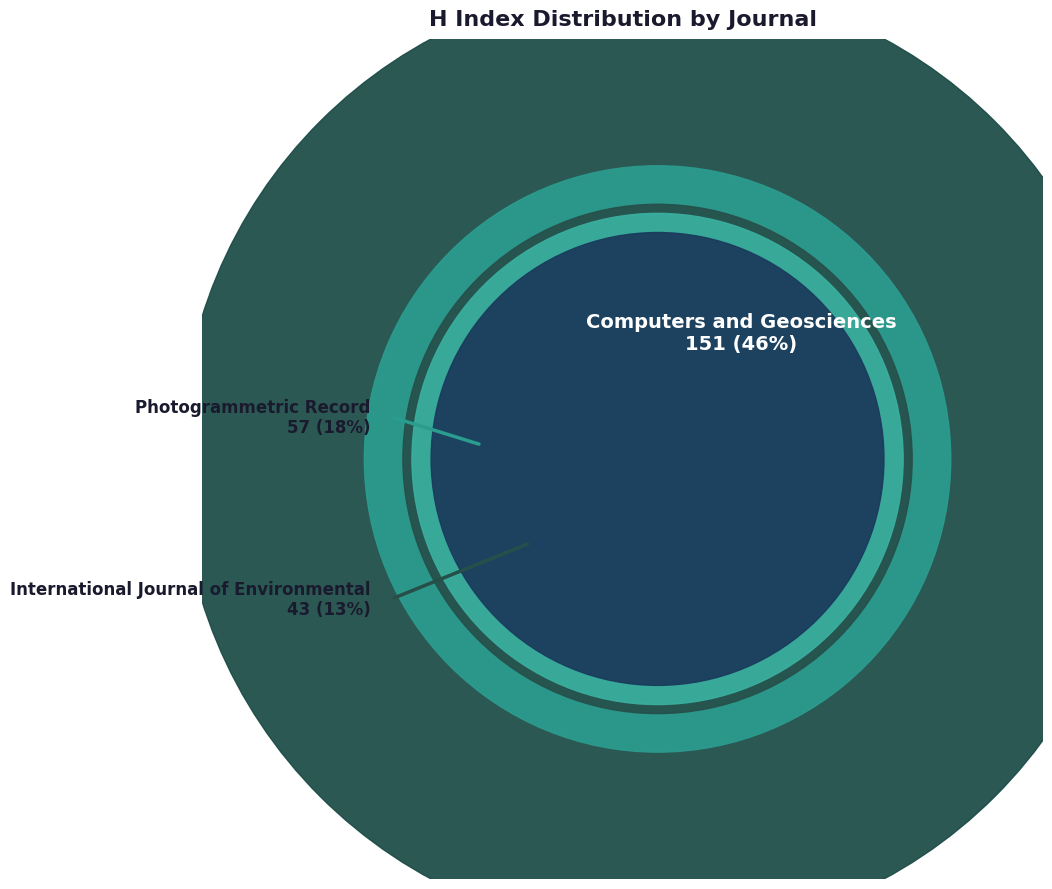

To the nearest percent, what is the average slice percentage?

20%